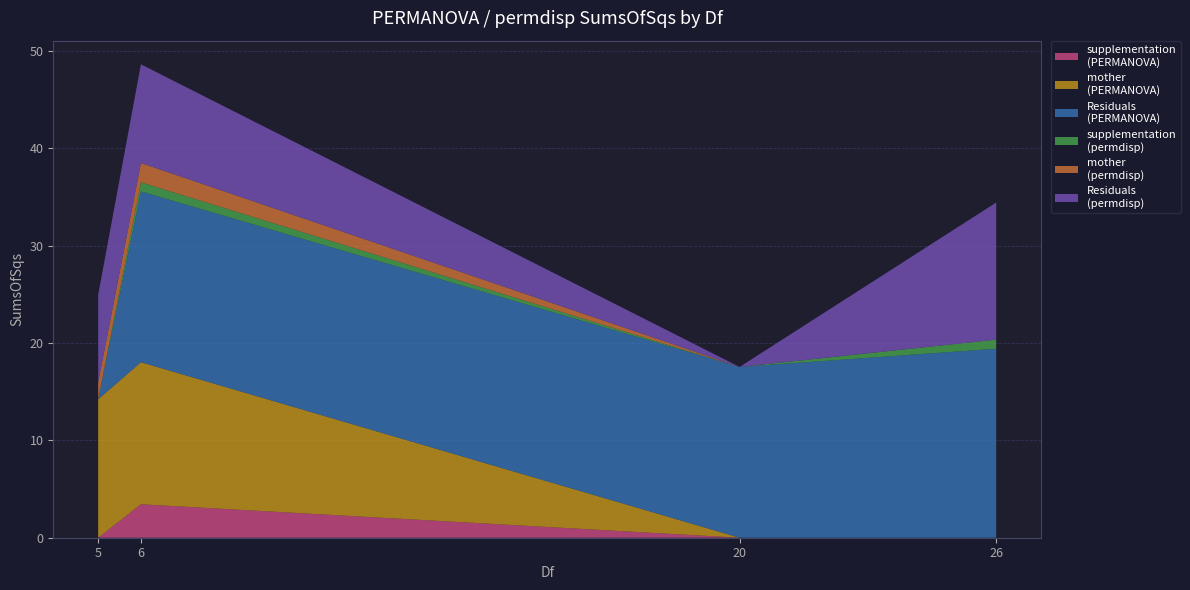

At which category is the sum across all series the highest?

6